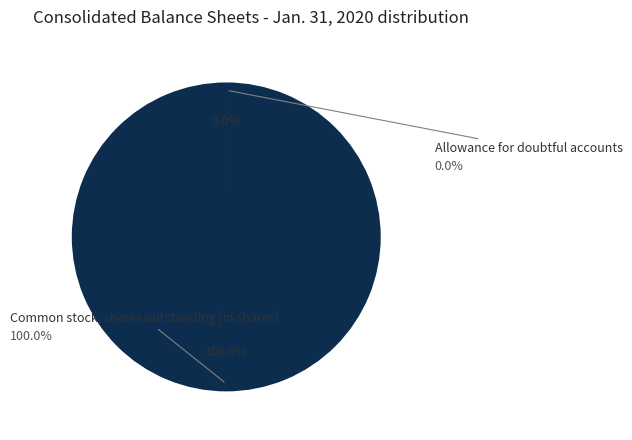

Count the number of slices in the pie.

2